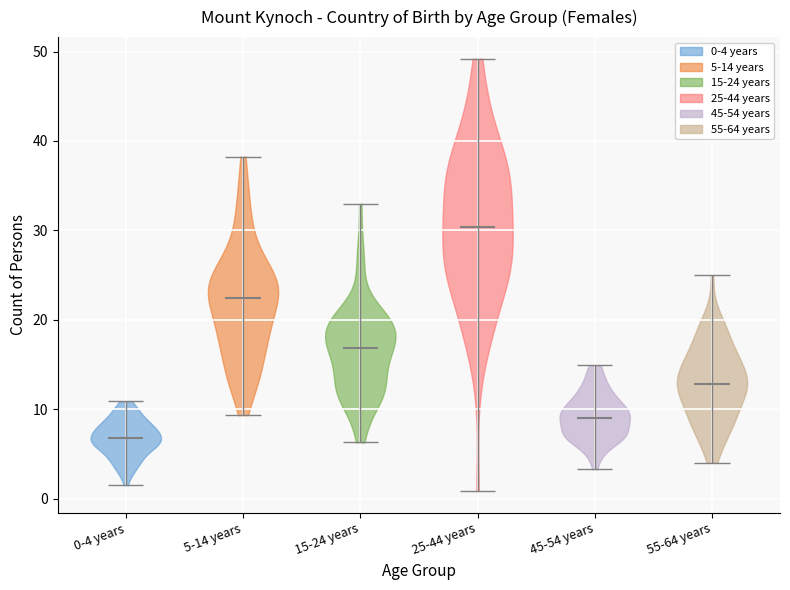

Which violin has the highest median line?

25-44 years